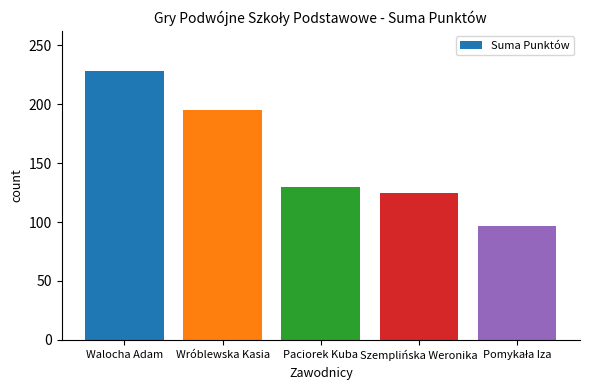

True or false: the data shows 315 at Wróblewska Kasia.

False